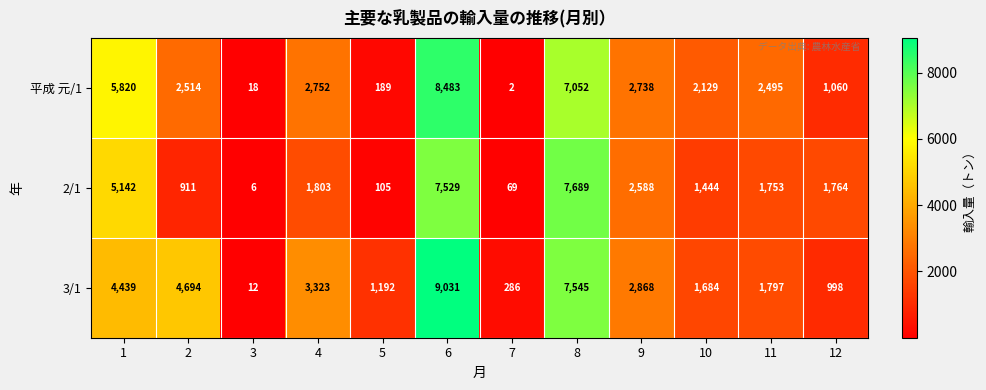

What is the difference between the 2/1 values at 4 and 3?

1797